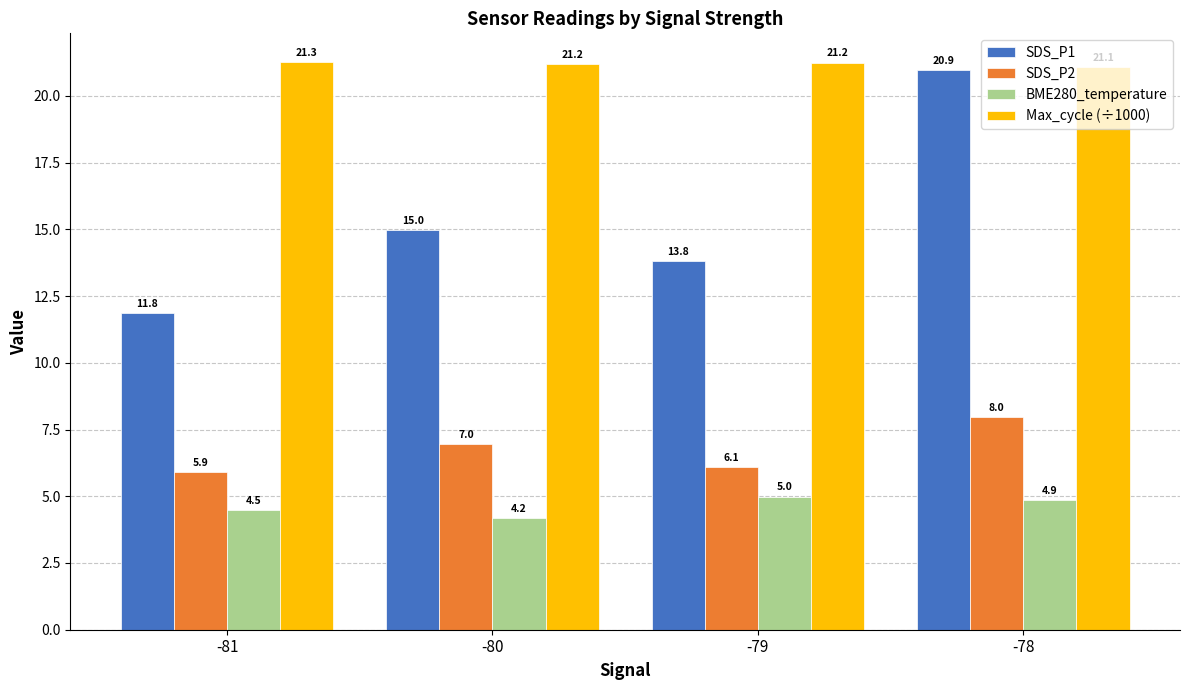

Rank the series by their maximum value, from highest to lowest.

Max_cycle (÷1000), SDS_P1, SDS_P2, BME280_temperature